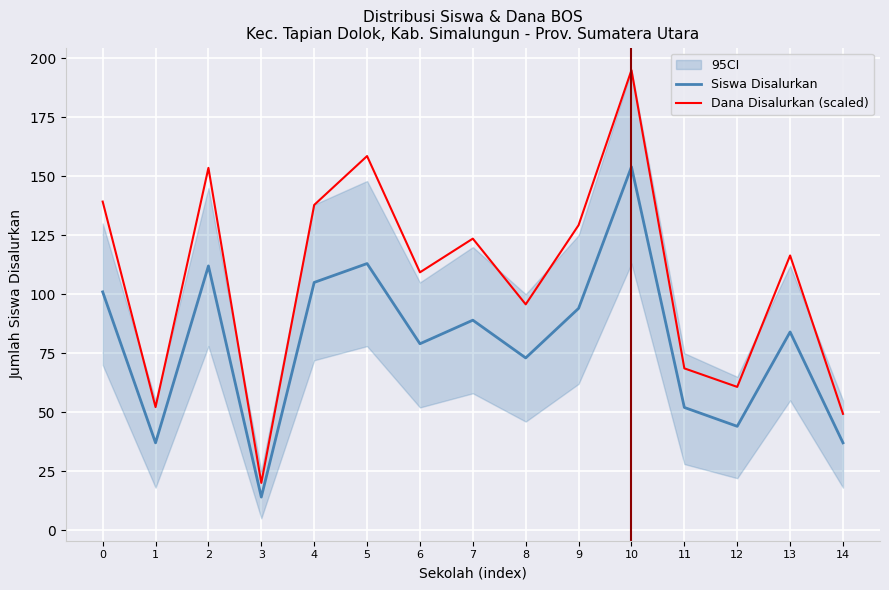

What is the difference between the maximum and second lowest values in the Dana Disalurkan (scaled) series?

145.7